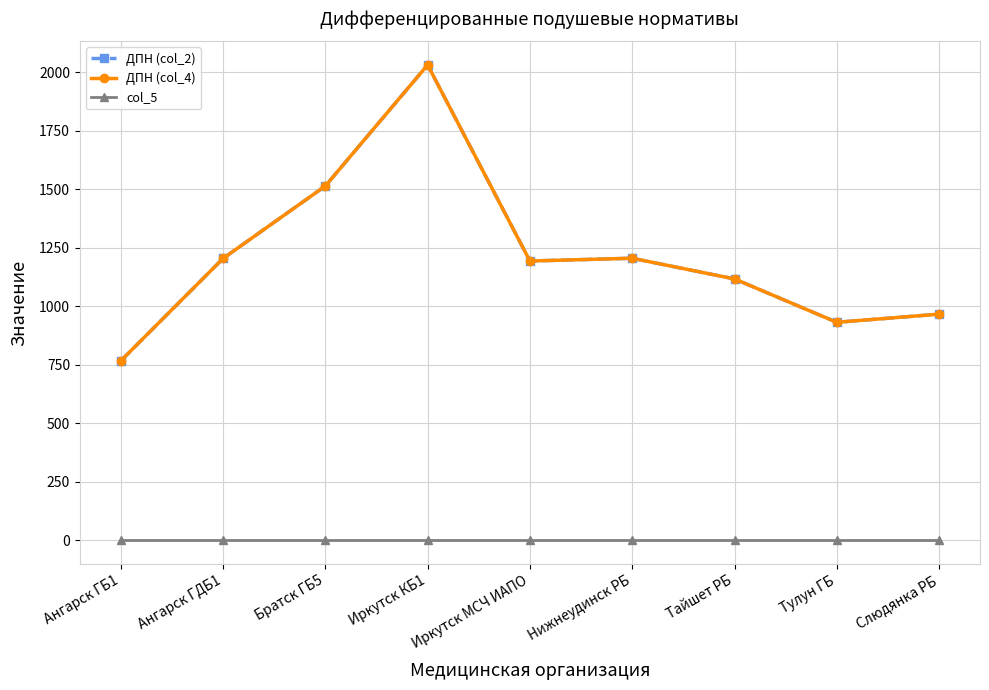

Which has a higher value, Иркутск МСЧ ИАПО or Ангарск ГБ1?

Иркутск МСЧ ИАПО